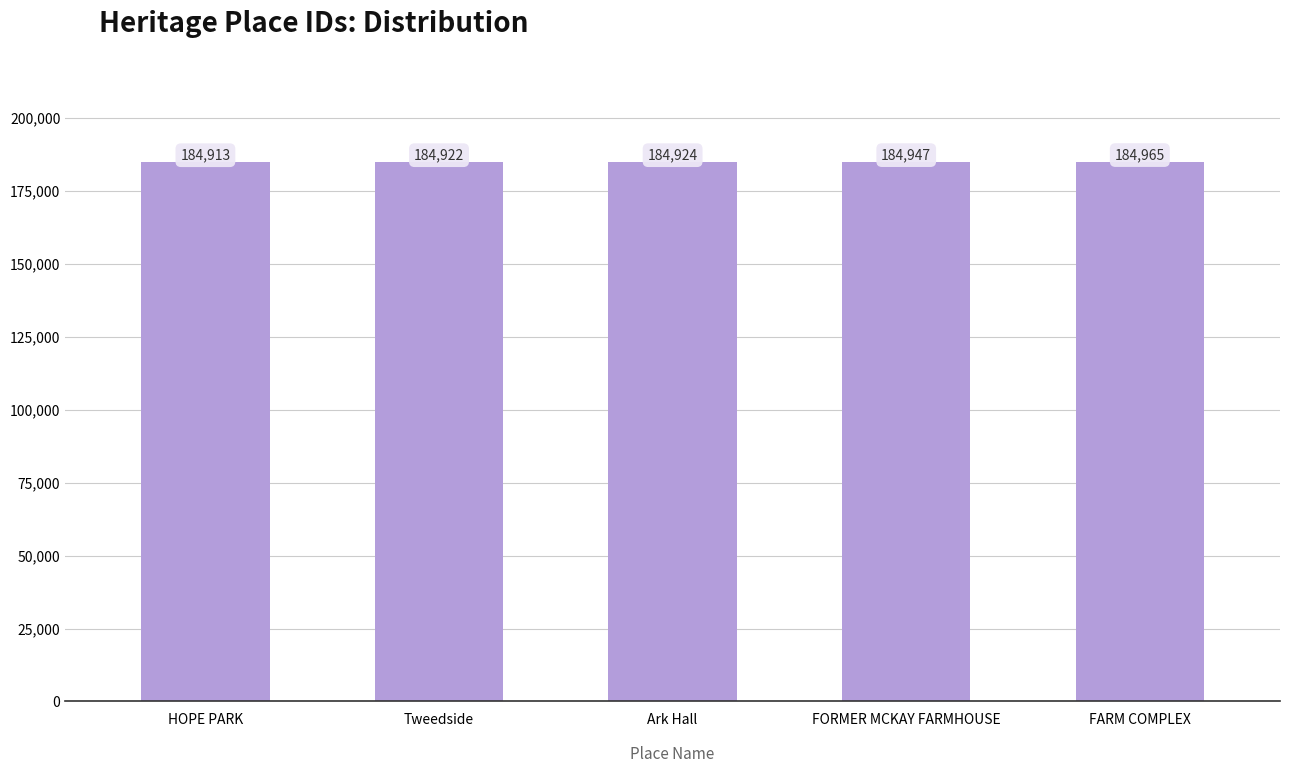

What is the value of the 2nd bar from the left?

184922